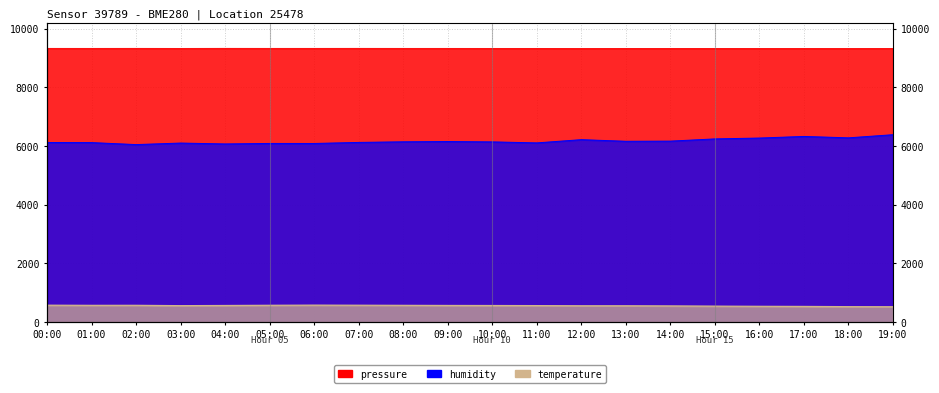

What is the sum of the humidity values at 05:00 and 04:00?

12167.0